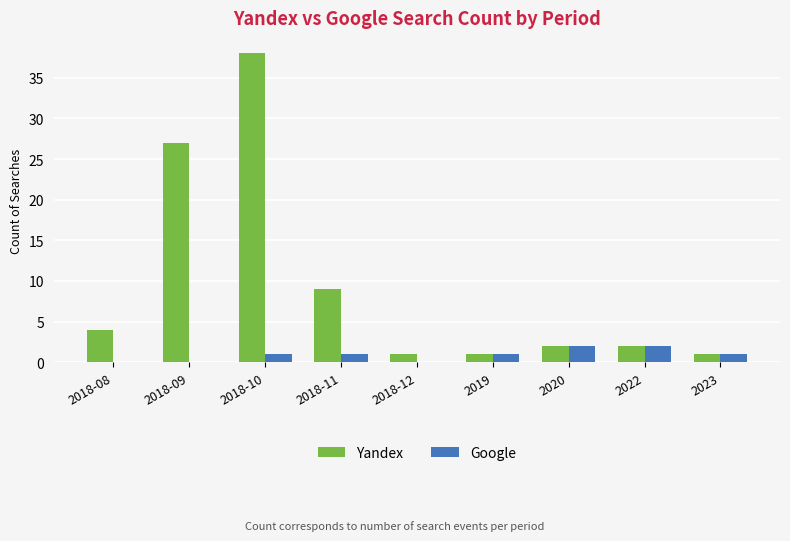

Which category has the highest value across all series?

2018-10